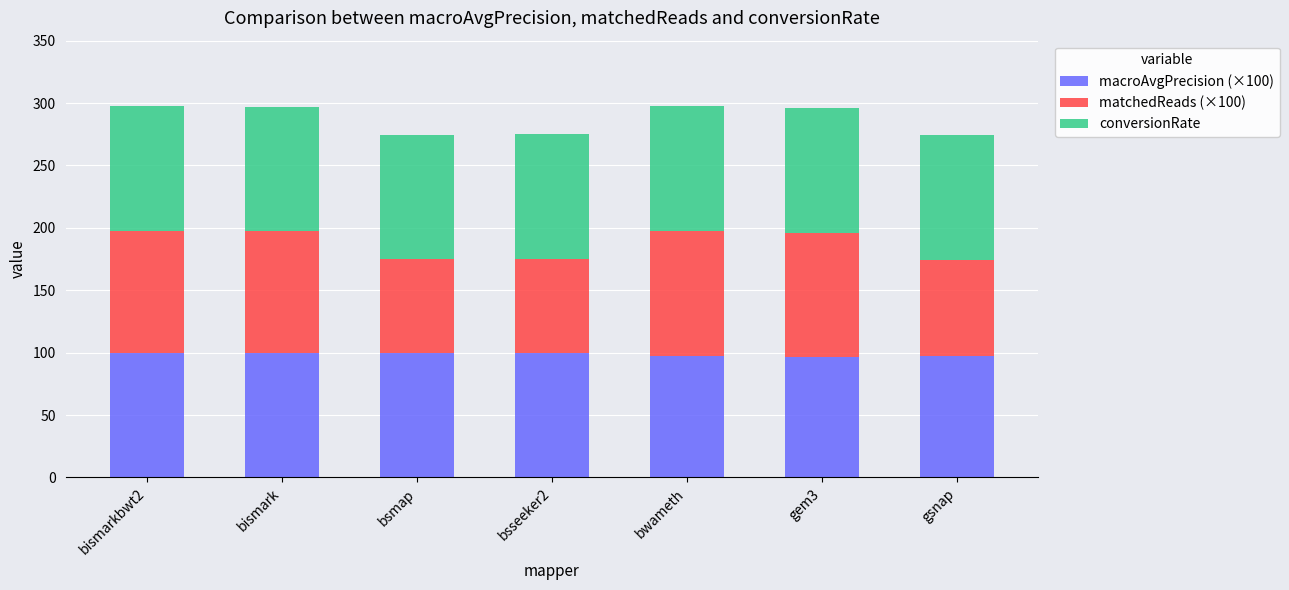

What is the value of the macroAvgPrecision (×100) bar at the 5th from the left?

97.4